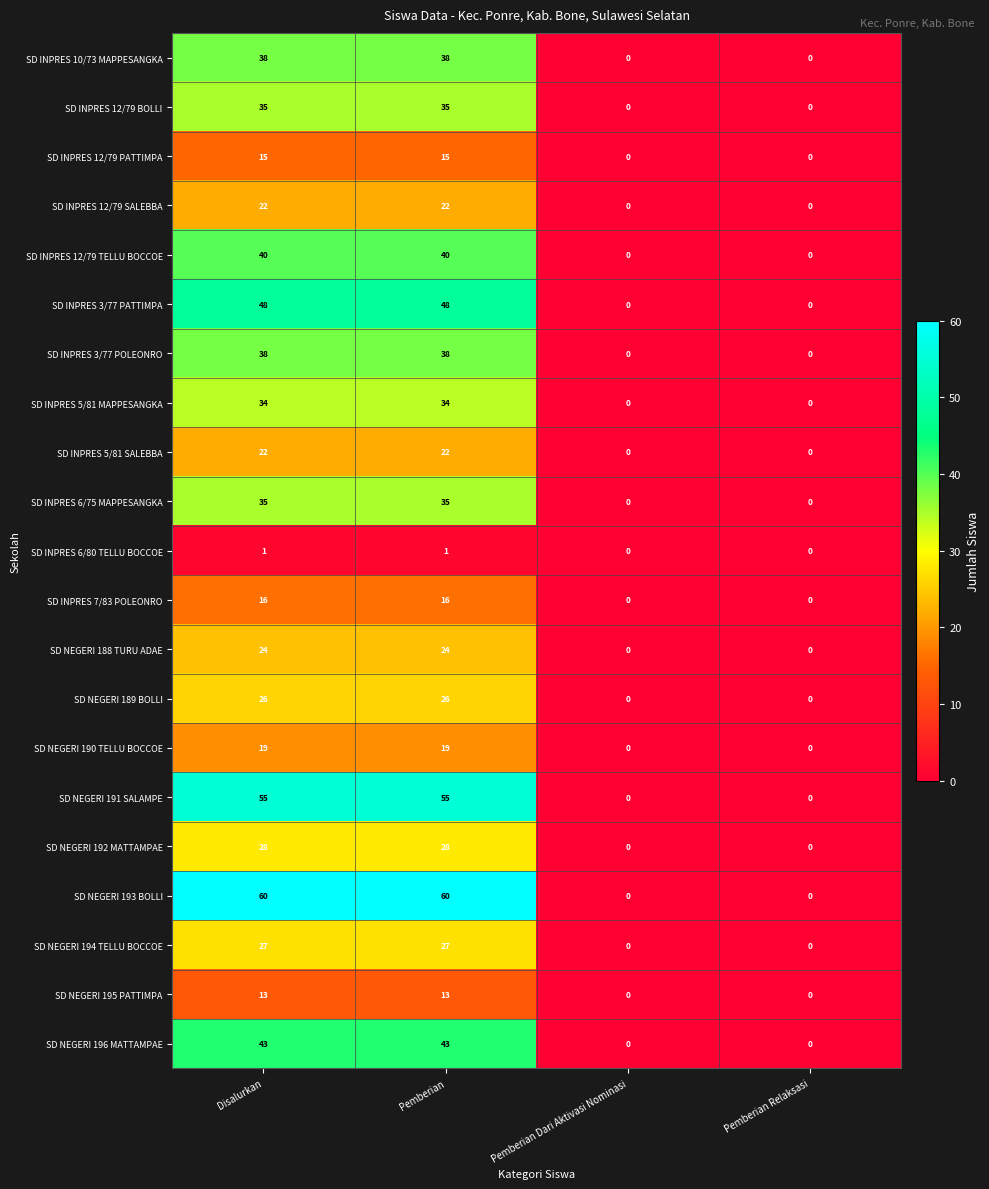

Which series changed the most between Disalurkan and Pemberian Dari Aktivasi Nominasi?

SD NEGERI 193 BOLLI